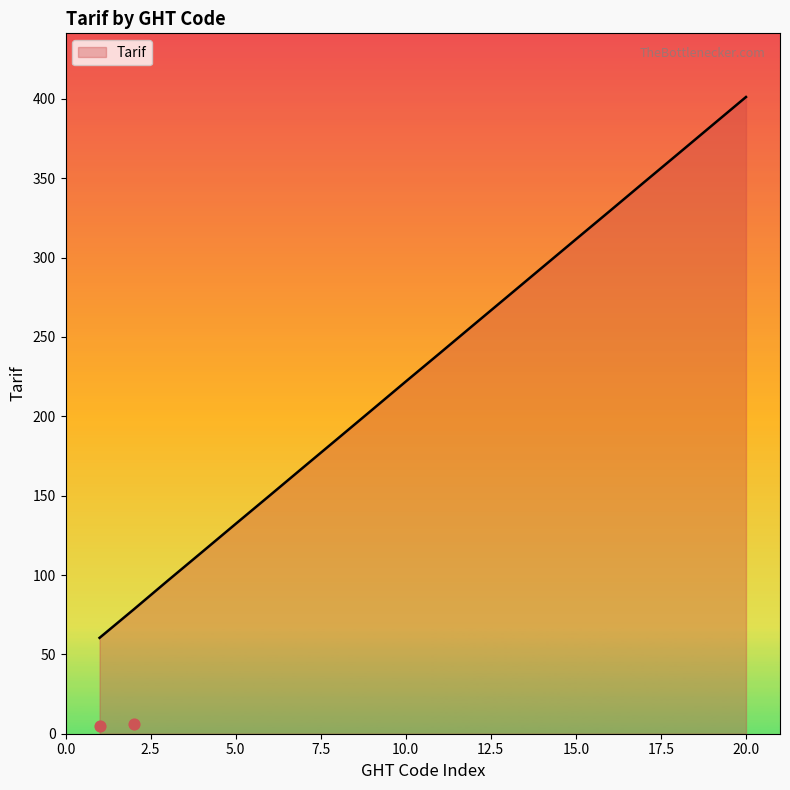

Approximately how many times larger is the value at 10 compared to 16?

0.7